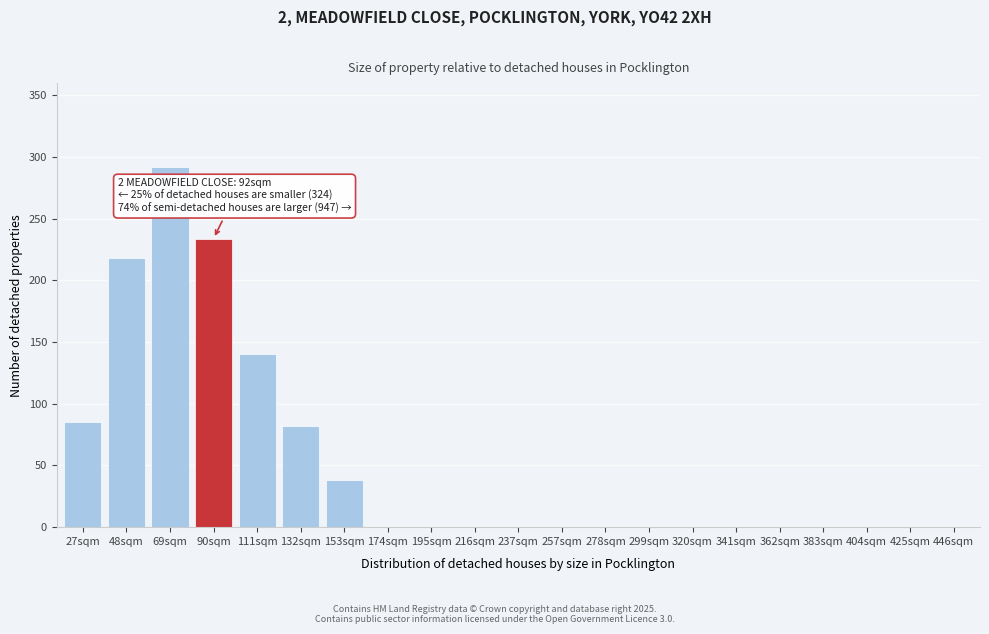

Reading right to left, extract all data points from this chart.

446sqm=0	425sqm=0	404sqm=0	383sqm=0	362sqm=0	341sqm=0	320sqm=0	299sqm=0	278sqm=0	257sqm=0	237sqm=0	216sqm=0	195sqm=0	174sqm=0	153sqm=38	132sqm=82	111sqm=140	90sqm=234	69sqm=292	48sqm=218	27sqm=85